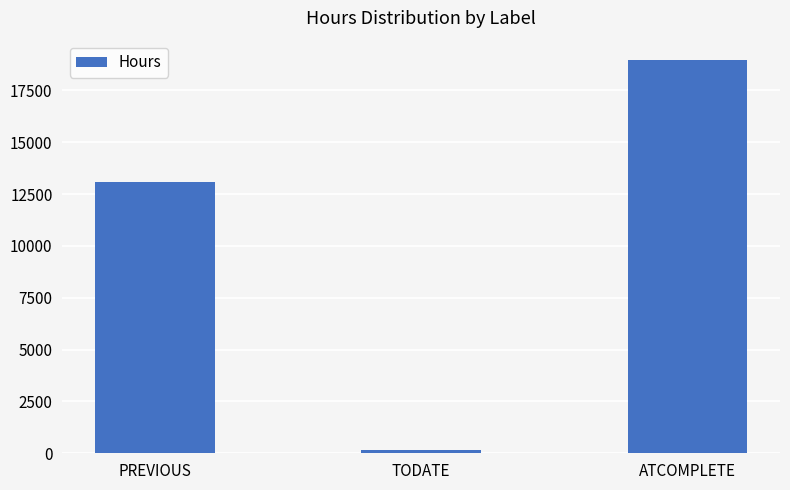

What is the difference between the maximum and second lowest values?

5880